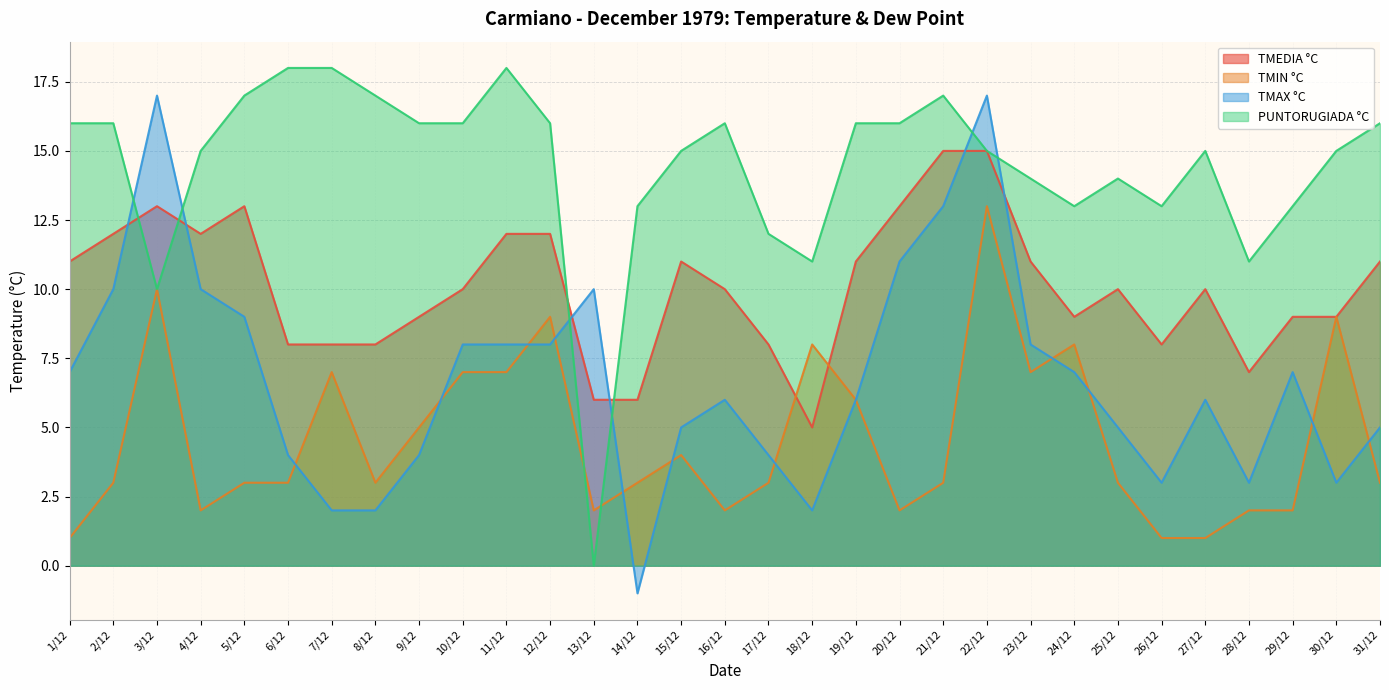

Which series has the largest range (max minus min)?

TMAX °C